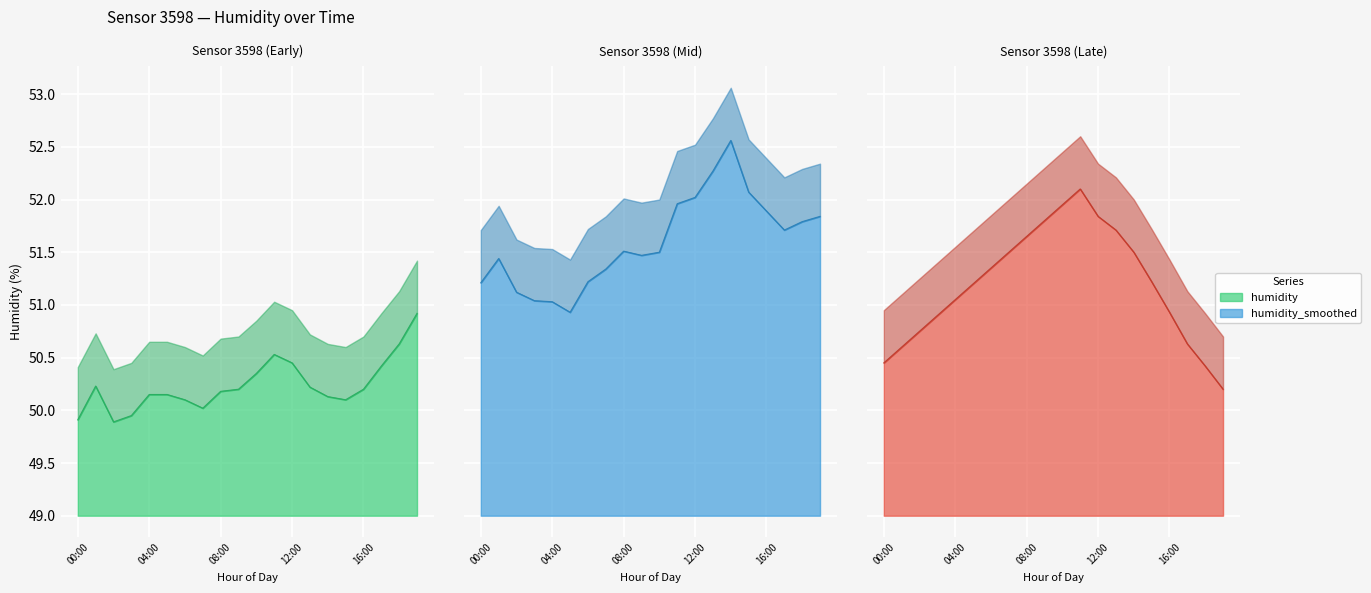

At how many categories does at least one series exceed 50?

20